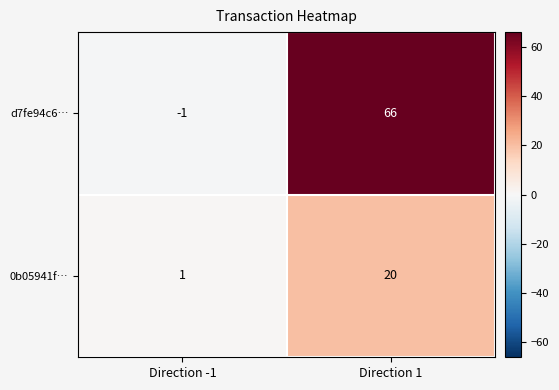

The 0b05941f… series shows 4 at Direction 1. True or false?

False